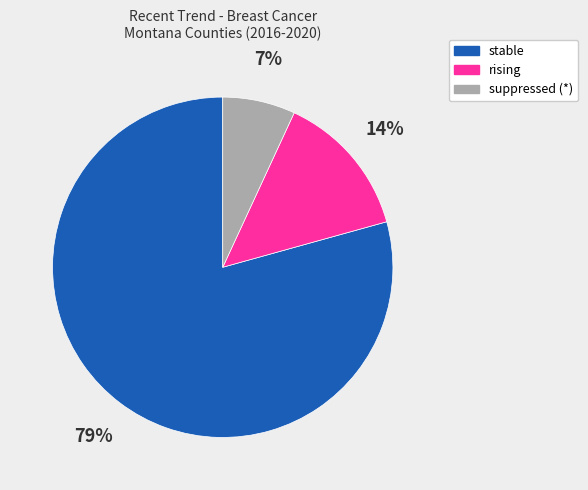

Which has a higher value, stable or rising?

stable